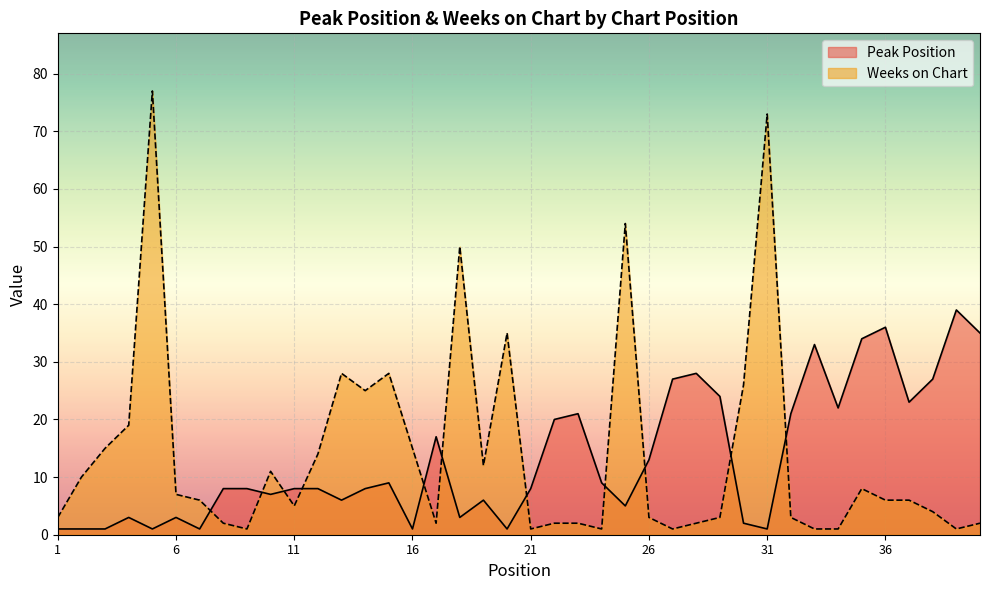

What is the smallest value displayed?

1